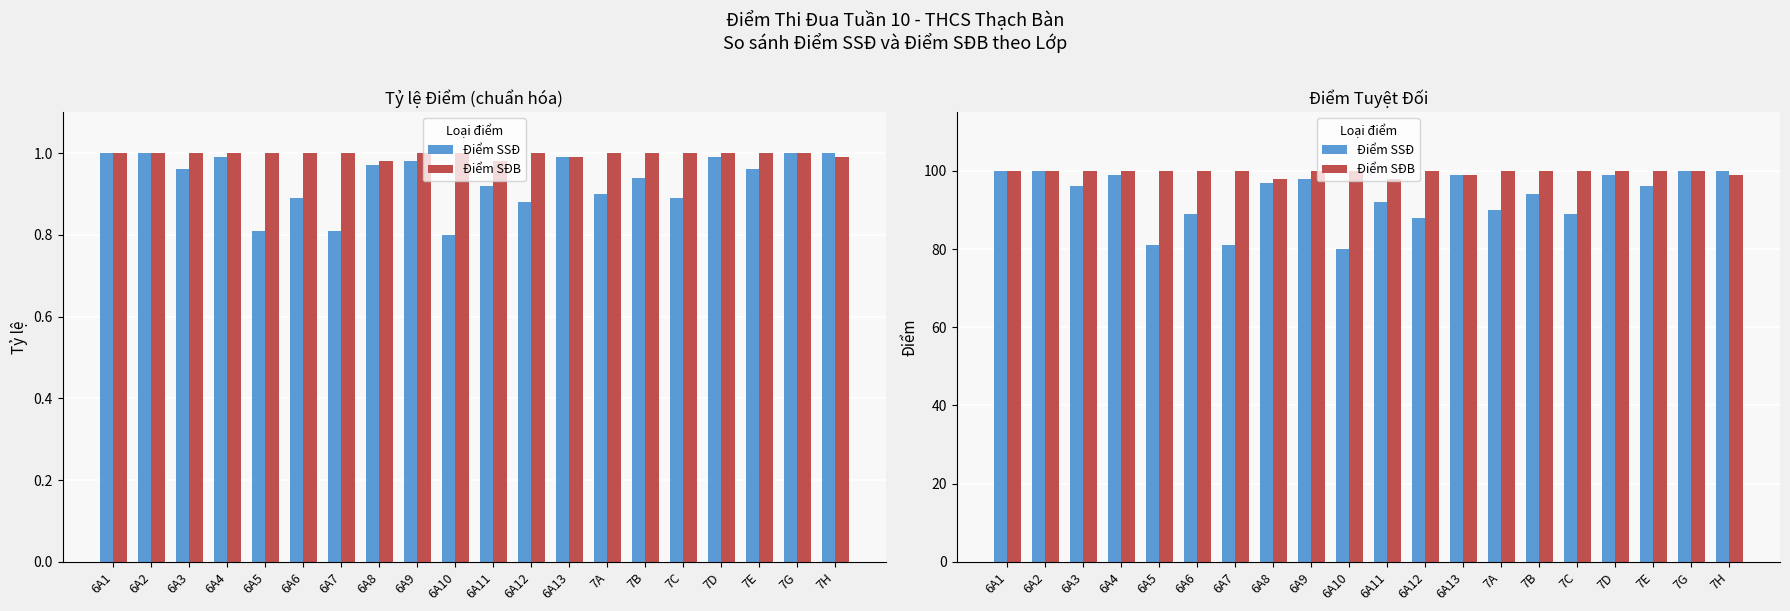

What is the lowest value of the Điểm SĐB series?

98